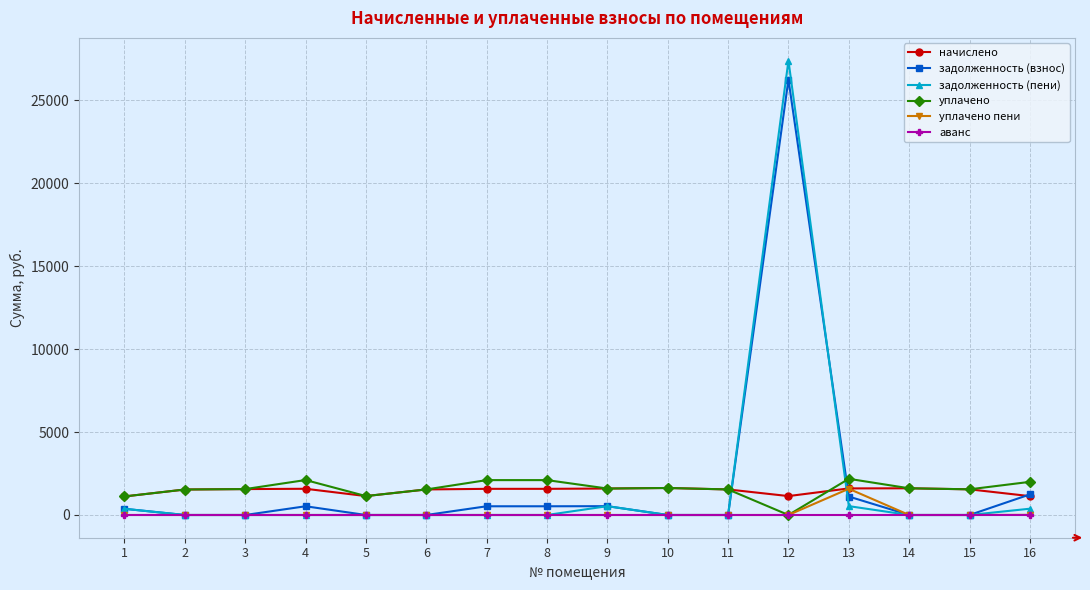

What is the spread (max minus min) of values at 1?

1118.1